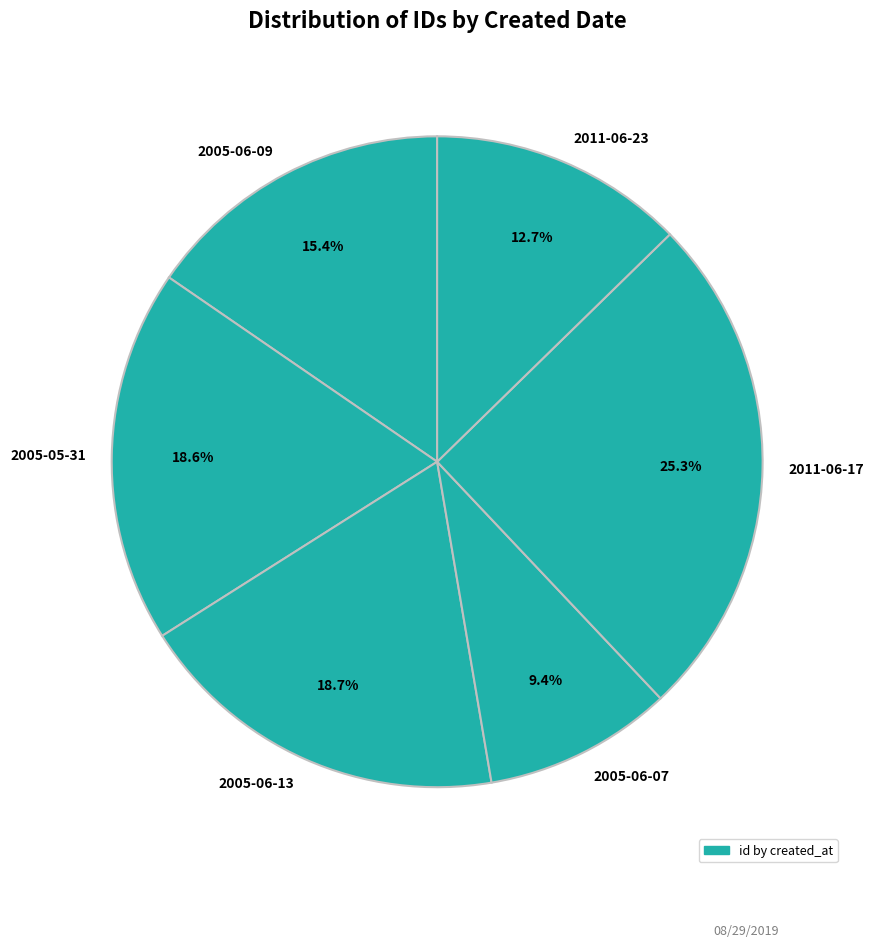

What is the ratio of the value at 2005-06-13 to the value at 2005-05-31?

1.0